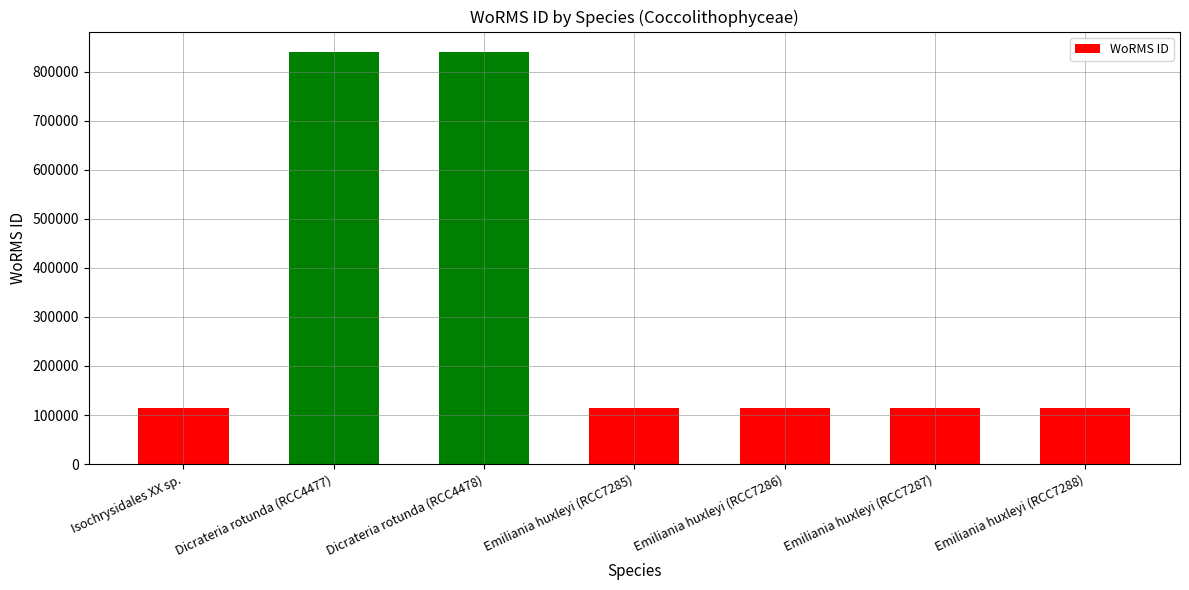

How many series are shown in this chart?

1